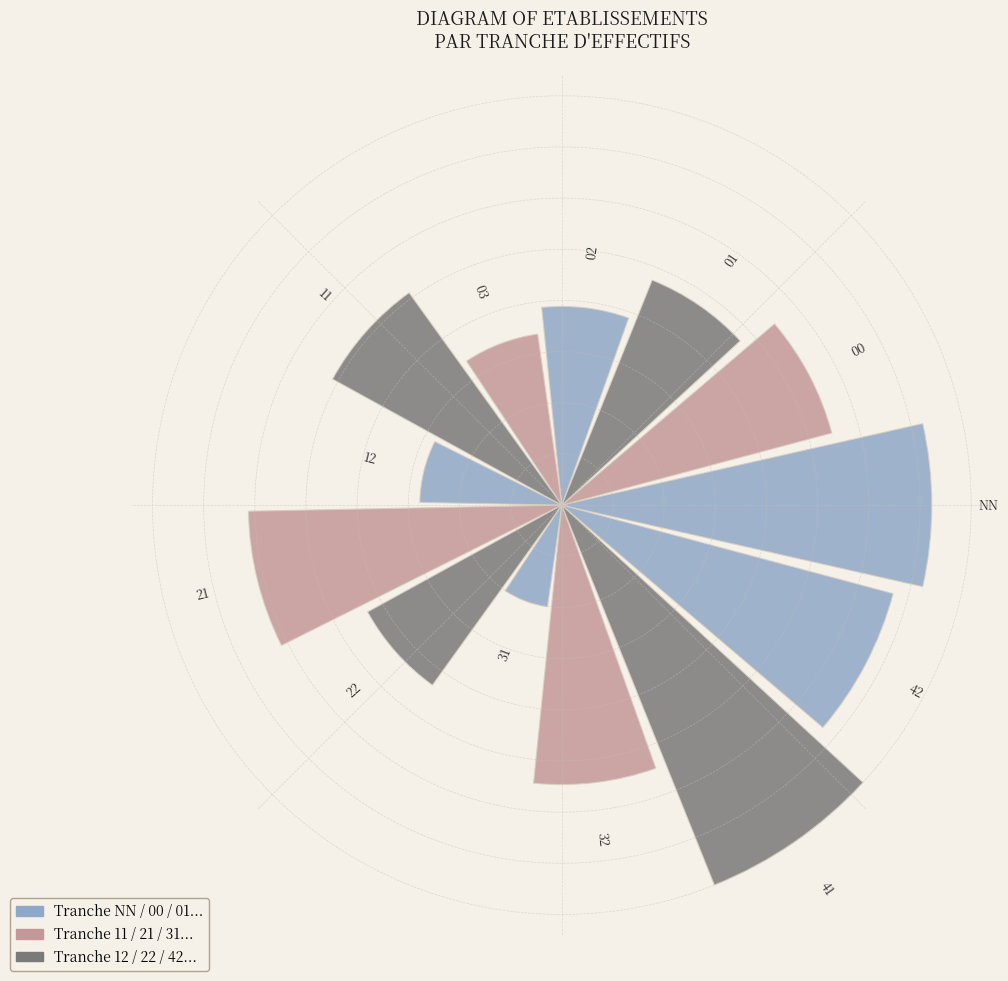

Are the bars horizontal?

No